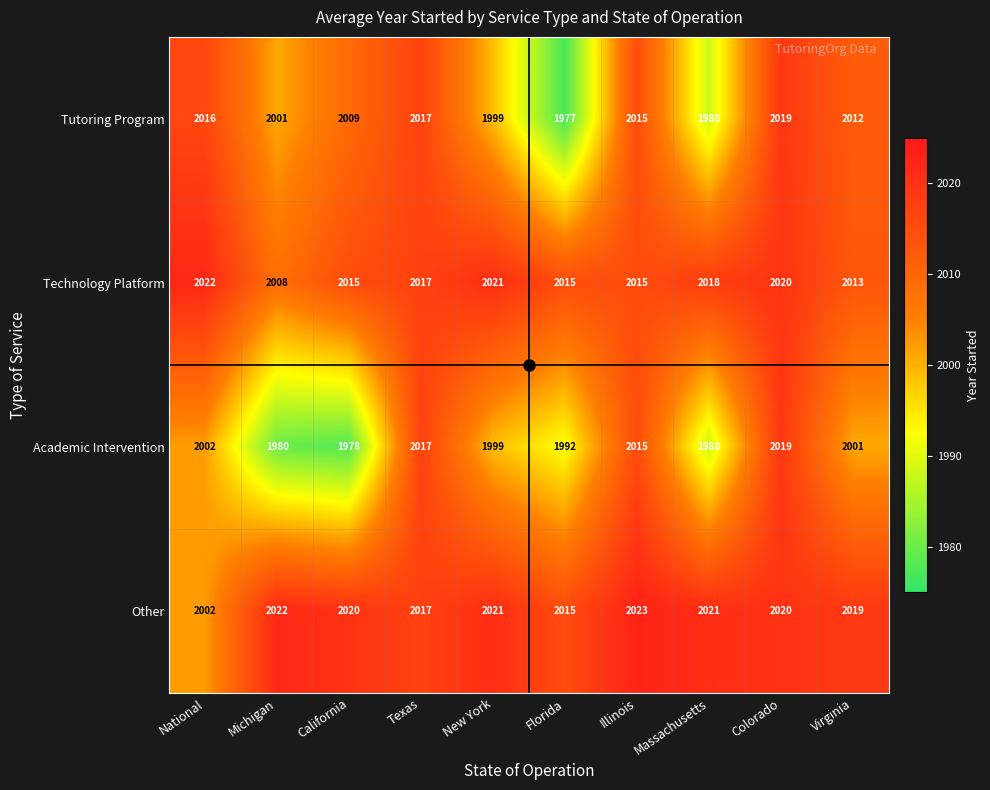

Which label corresponds to the largest value in the chart?

Illinois